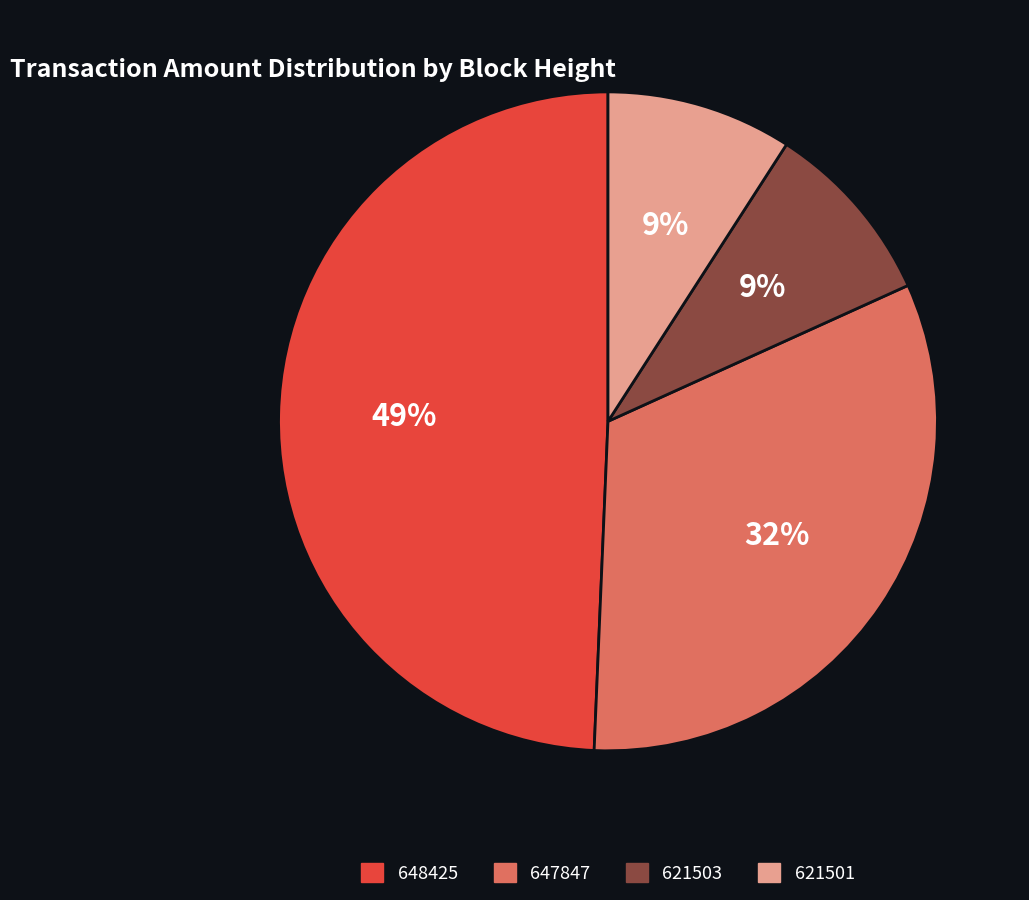

How many segments does this pie chart have?

4